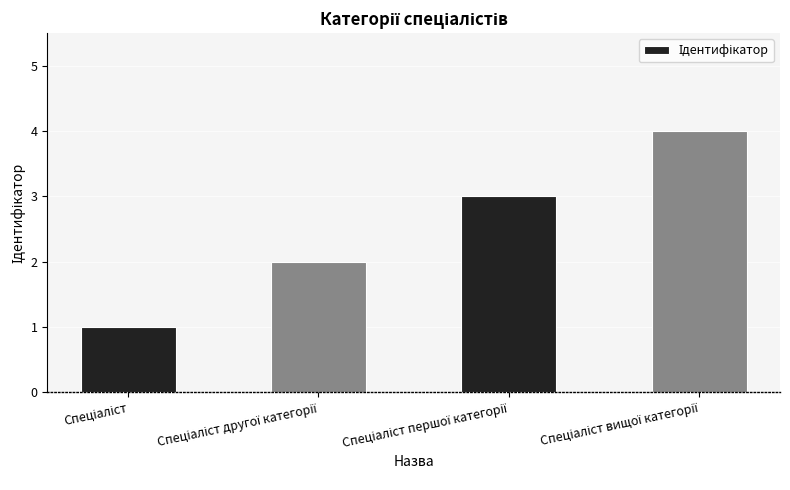

What is the sum of all values?

10